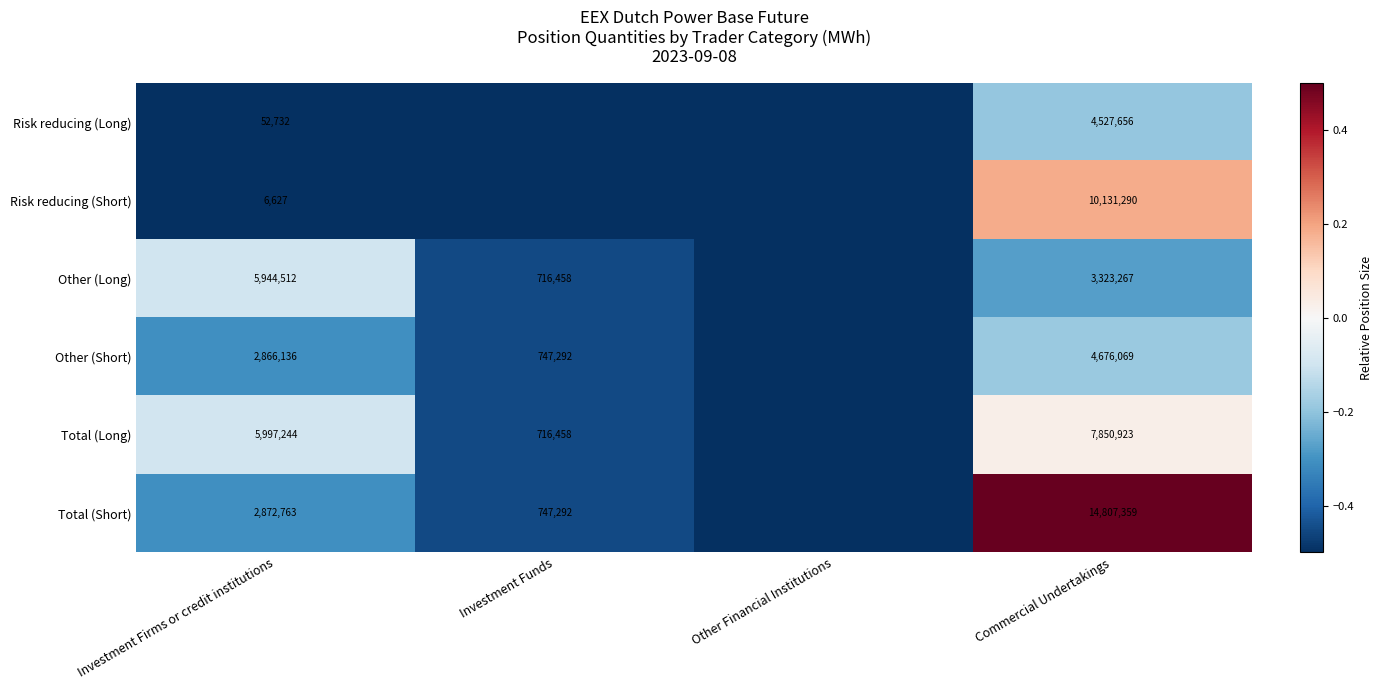

At Investment Firms or credit institutions, list the series in order from smallest to largest.

Risk reducing (Short), Risk reducing (Long), Other (Short), Total (Short), Other (Long), Total (Long)